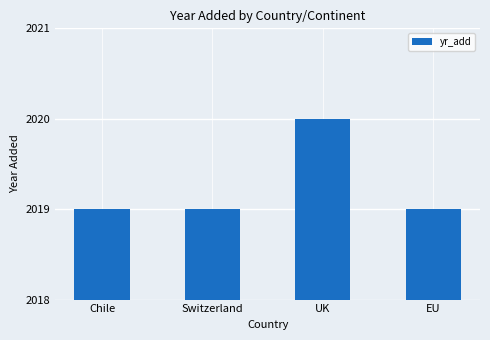

The chart shows a value of 2019 at EU. True or false?

True